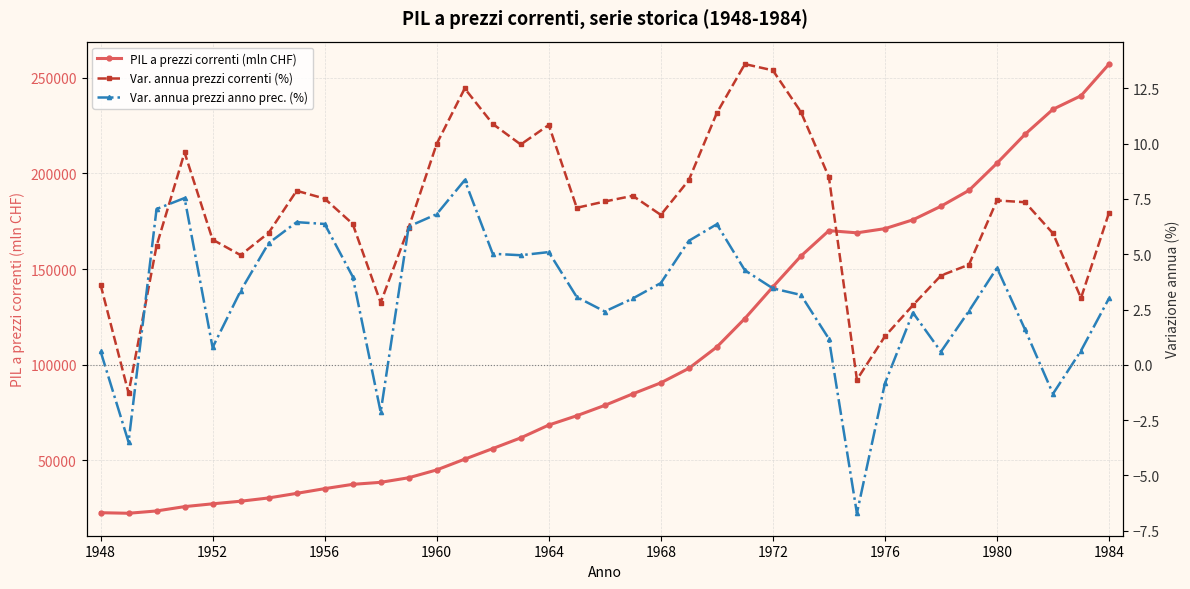

The value of PIL a prezzi correnti (mln CHF) at 1952 is 10267.4. True or false?

False